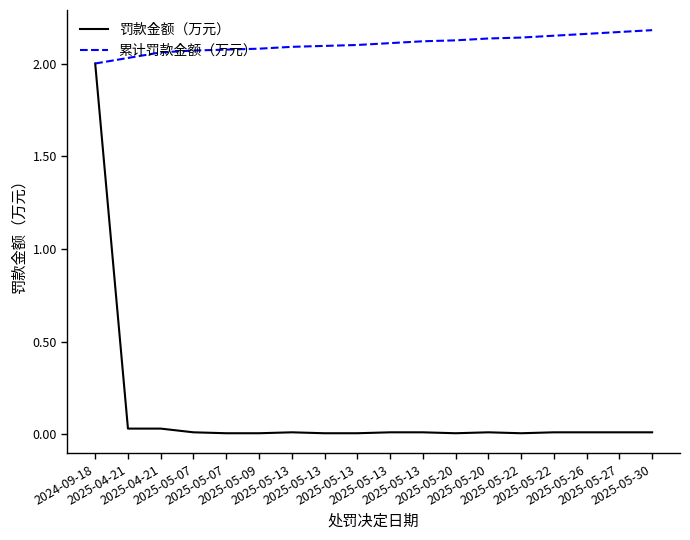

Reading left to right, transcribe all the data shown in this chart.

罚款金额（万元）: 2024-09-18=2.0	2025-04-21=0.0	2025-04-21=0.0	2025-05-07=0.0	2025-05-07=0.0	2025-05-09=0.0	2025-05-13=0.0	2025-05-13=0.0	2025-05-13=0.0	2025-05-13=0.0	2025-05-13=0.0	2025-05-20=0.0	2025-05-20=0.0	2025-05-22=0.0	2025-05-22=0.0	2025-05-26=0.0	2025-05-27=0.0	2025-05-30=0.0
累计罚款金额（万元）: 2024-09-18=2.0	2025-04-21=2.0	2025-04-21=2.1	2025-05-07=2.1	2025-05-07=2.1	2025-05-09=2.1	2025-05-13=2.1	2025-05-13=2.1	2025-05-13=2.1	2025-05-13=2.1	2025-05-13=2.1	2025-05-20=2.1	2025-05-20=2.1	2025-05-22=2.1	2025-05-22=2.1	2025-05-26=2.2	2025-05-27=2.2	2025-05-30=2.2